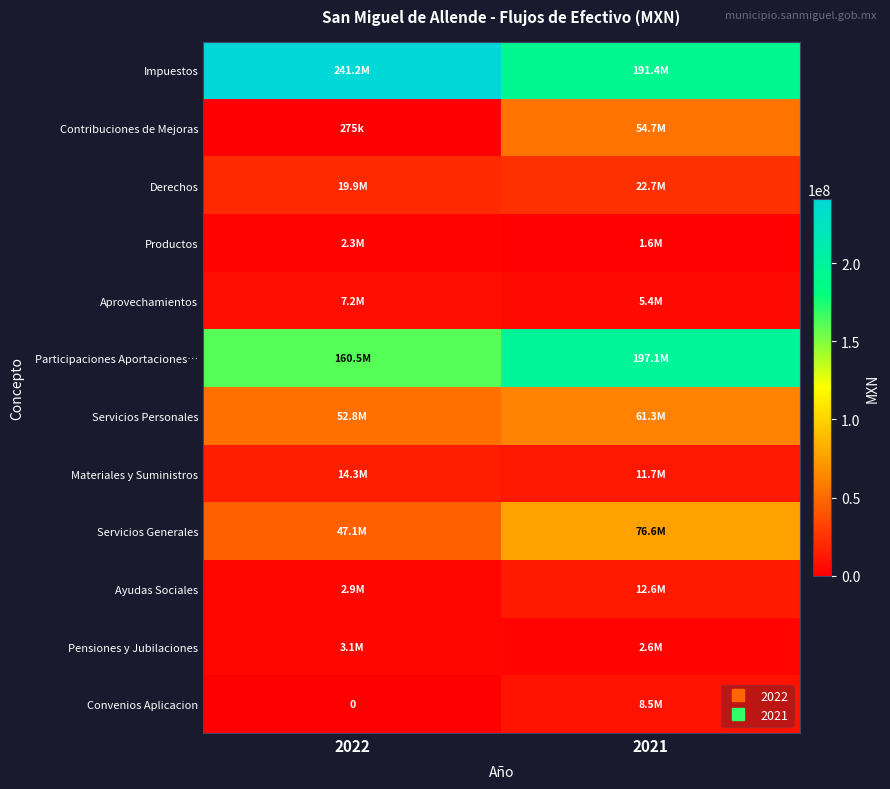

At 2021, list the series in order from largest to smallest.

Participaciones Aportaciones…, Impuestos, Servicios Generales, Servicios Personales, Contribuciones de Mejoras, Derechos, Ayudas Sociales, Materiales y Suministros, Convenios Aplicacion, Aprovechamientos, Pensiones y Jubilaciones, Productos